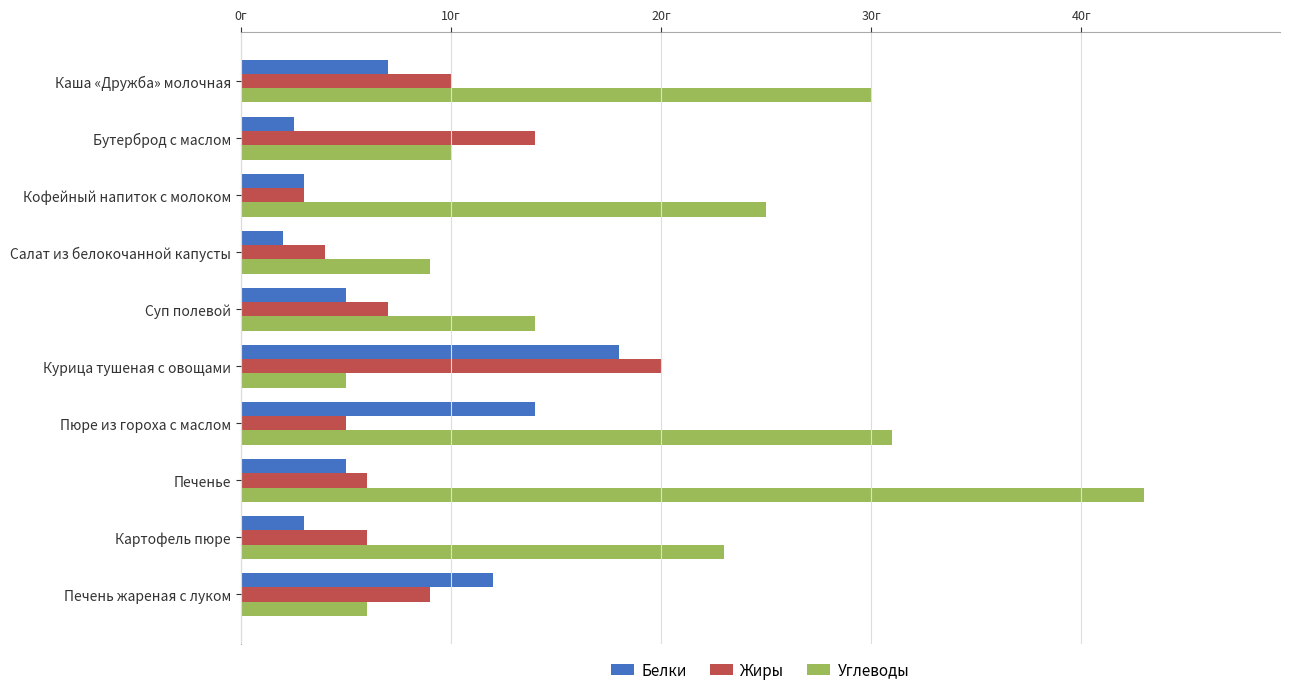

List the series in order of their peak value, lowest first.

Белки, Жиры, Углеводы